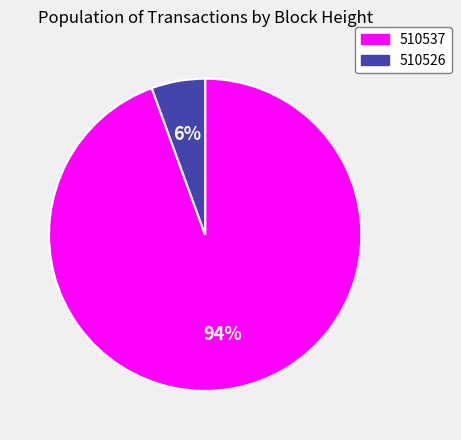

Which category has the biggest portion of the pie?

510537